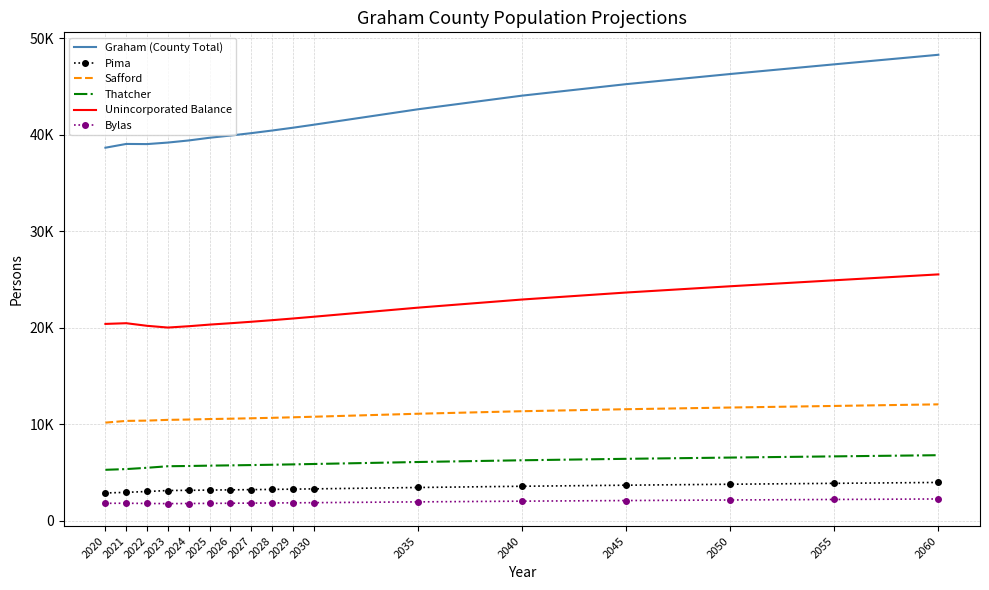

What is the minimum value for Unincorporated Balance?

19998